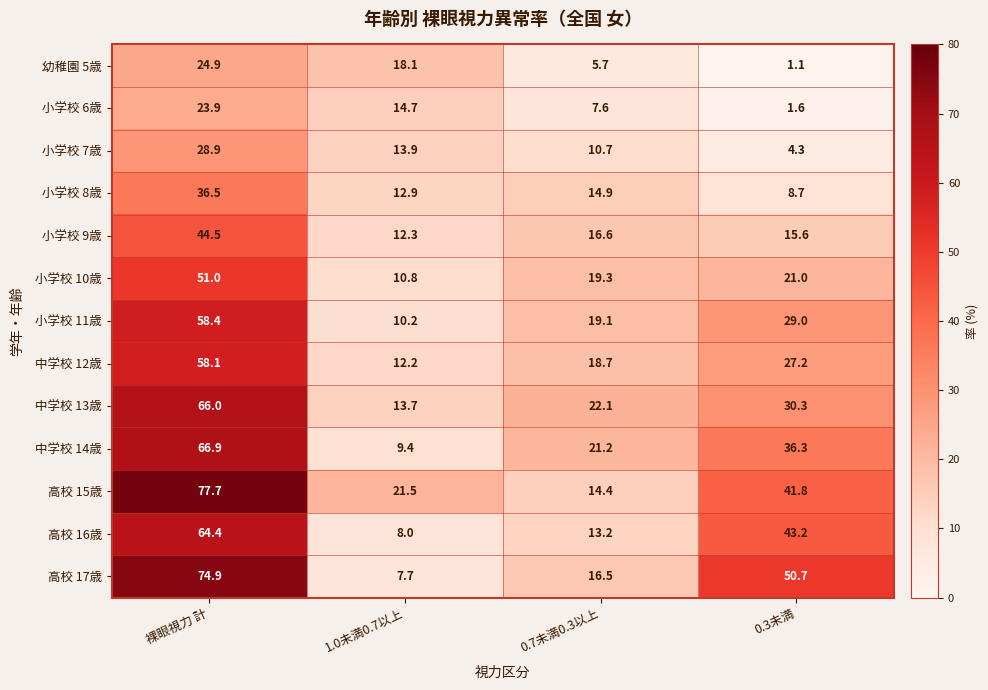

True or false: 小学校 7歳 has a value of 15.1 at 0.7未満0.3以上.

False